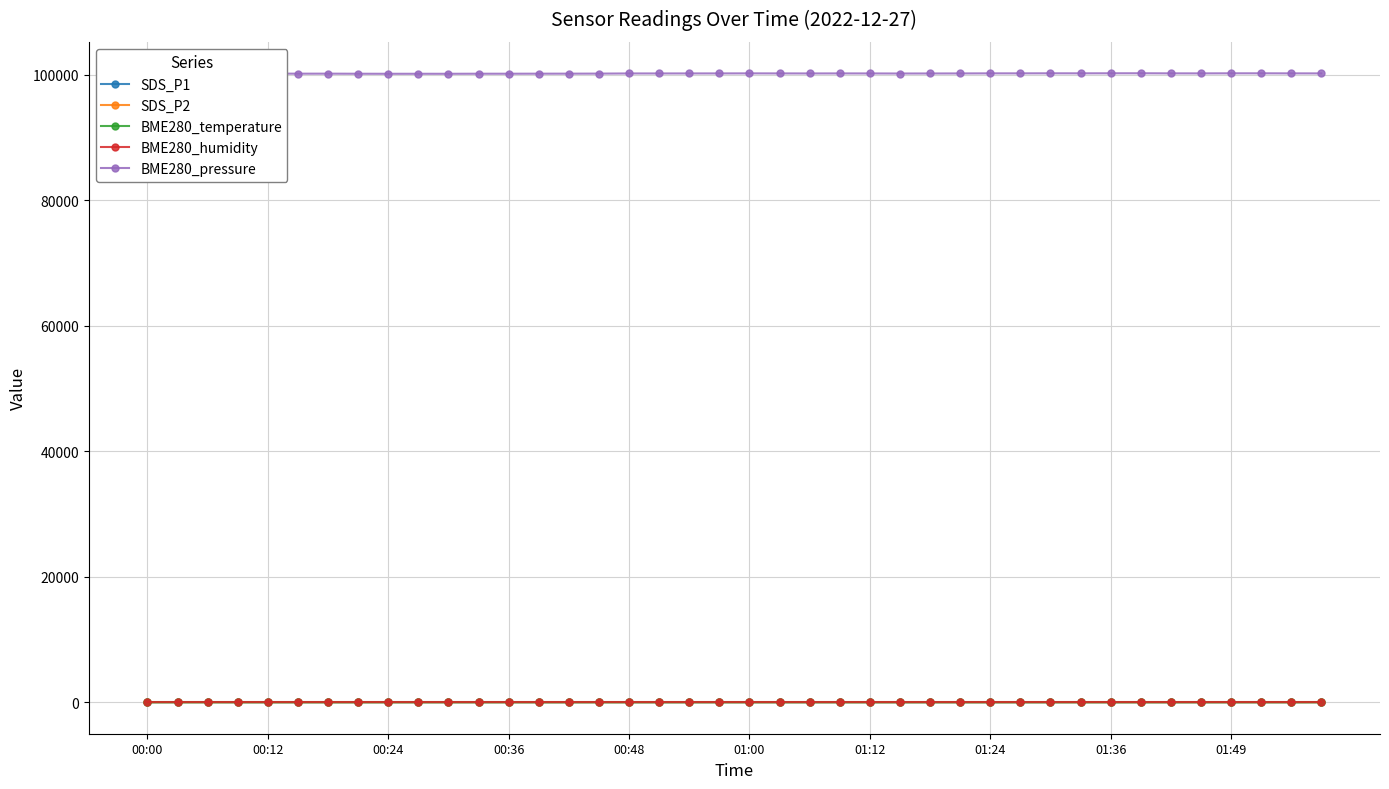

How many lines are shown in the chart?

5